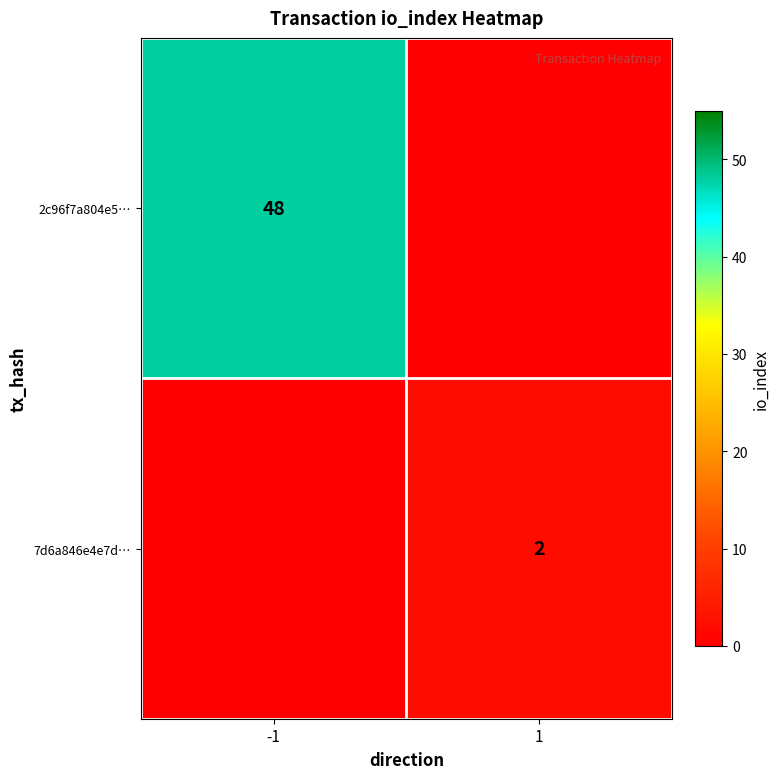

True or false: 7d6a846e4e7d… has a value of 1 at 1.

False